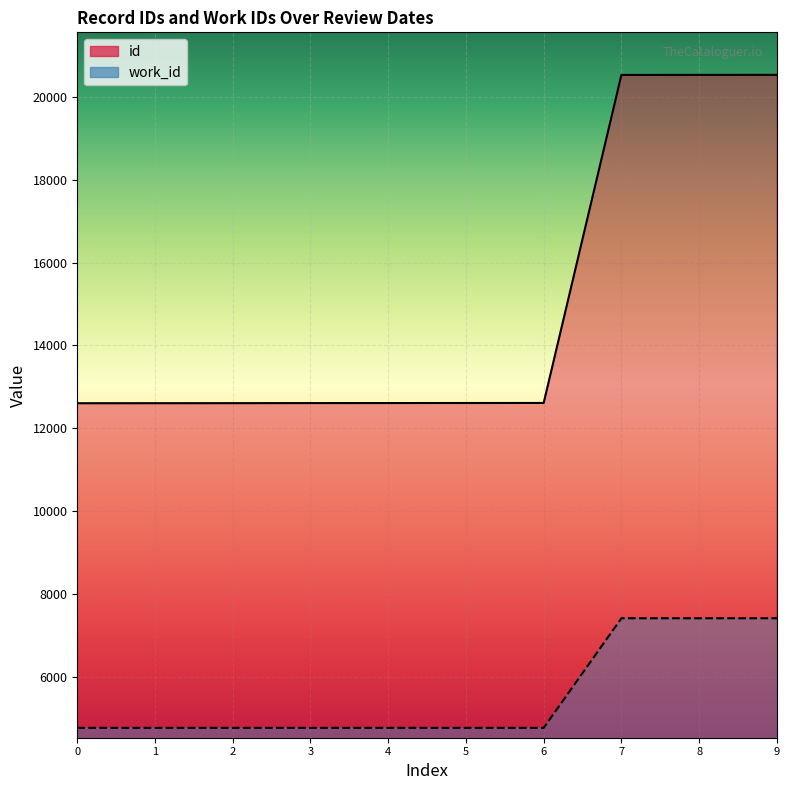

Rank the series by their average value, from lowest to highest.

work_id, id